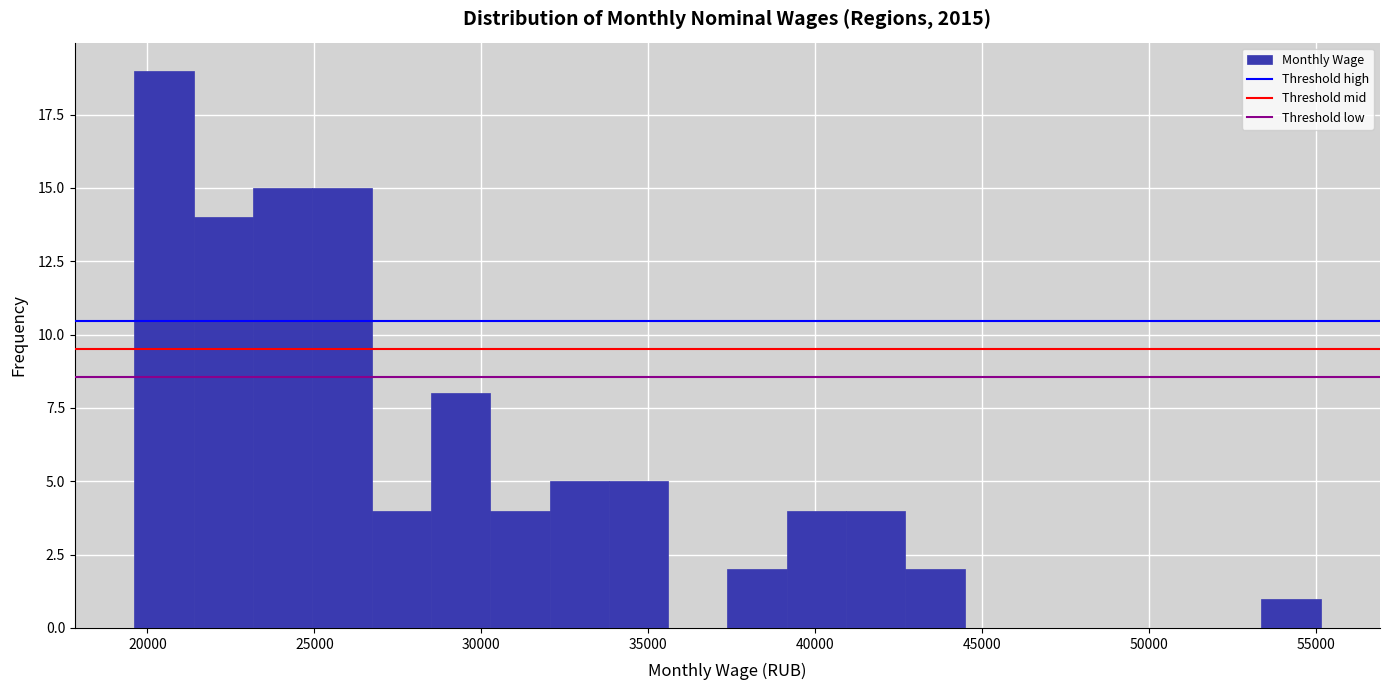

Around what value on the x-axis is the tallest bar? Give the approximate position of its centre, as read against the axis.

20500